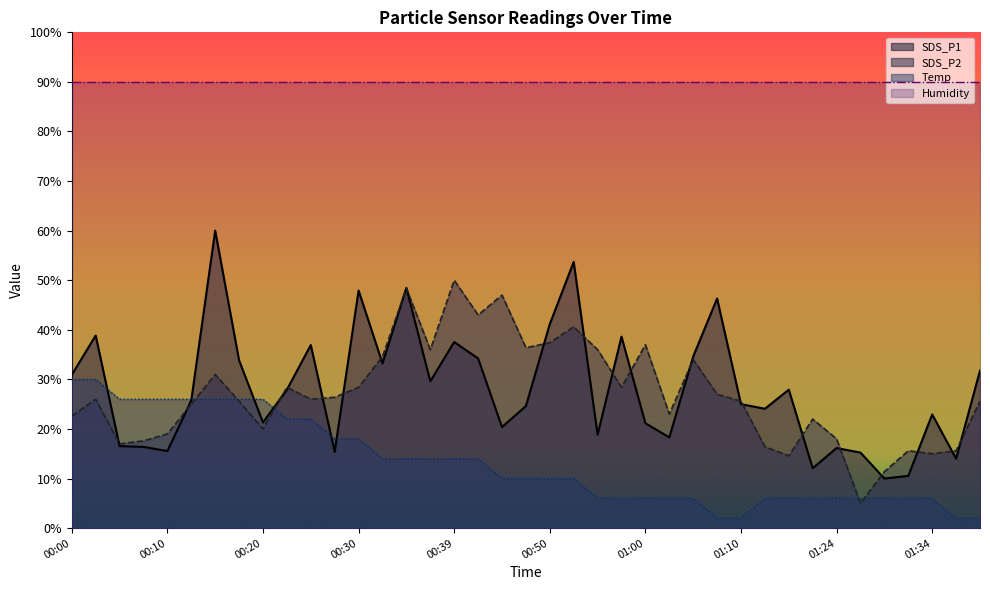

What is the sum of all Temp values?

518.0